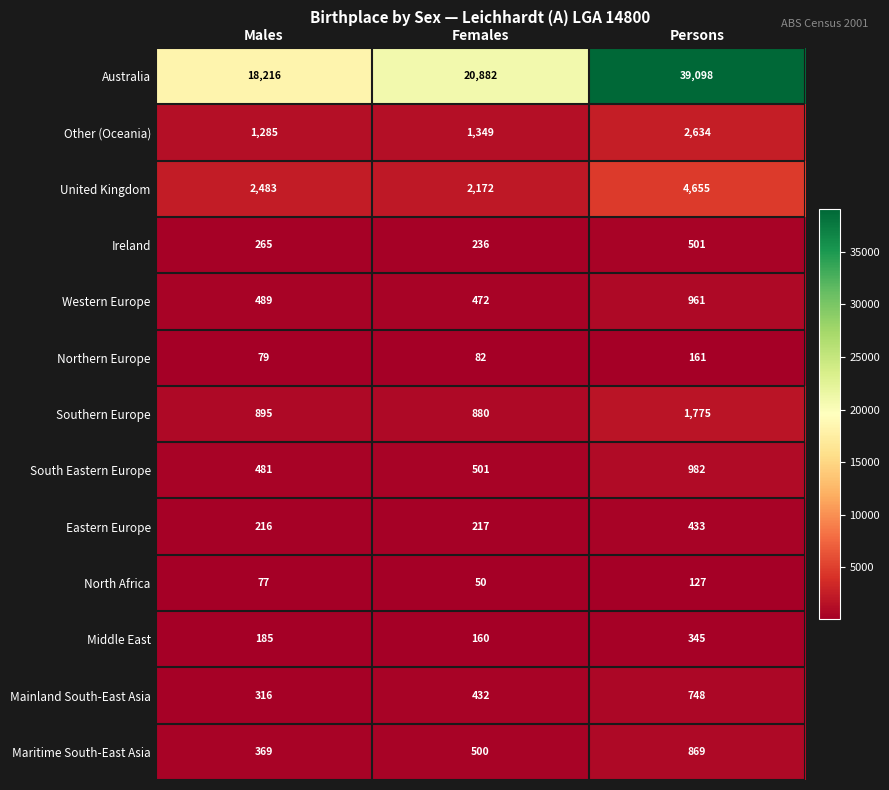

The value of Mainland South-East Asia at Females is 127. True or false?

False